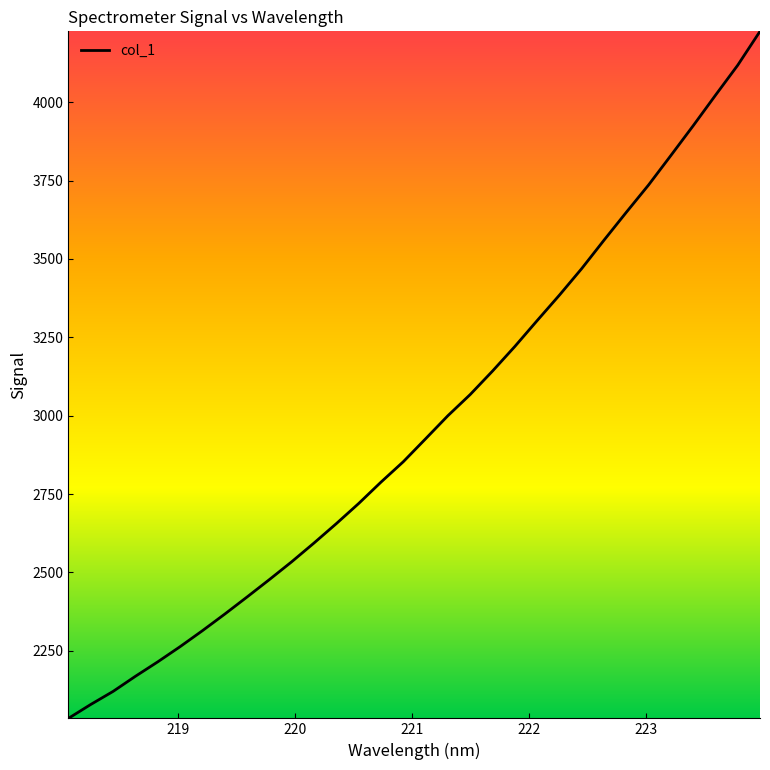

What is the difference between the maximum and minimum values?

2191.0